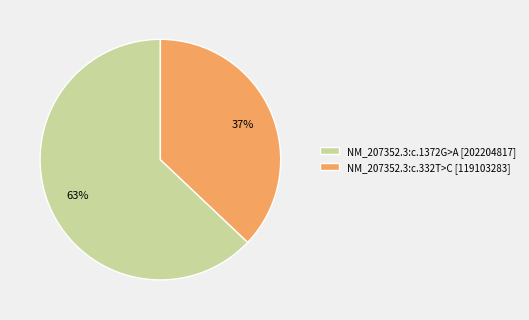

Which has a higher value, NM_207352.3:c.1372G>A or NM_207352.3:c.332T>C?

NM_207352.3:c.1372G>A